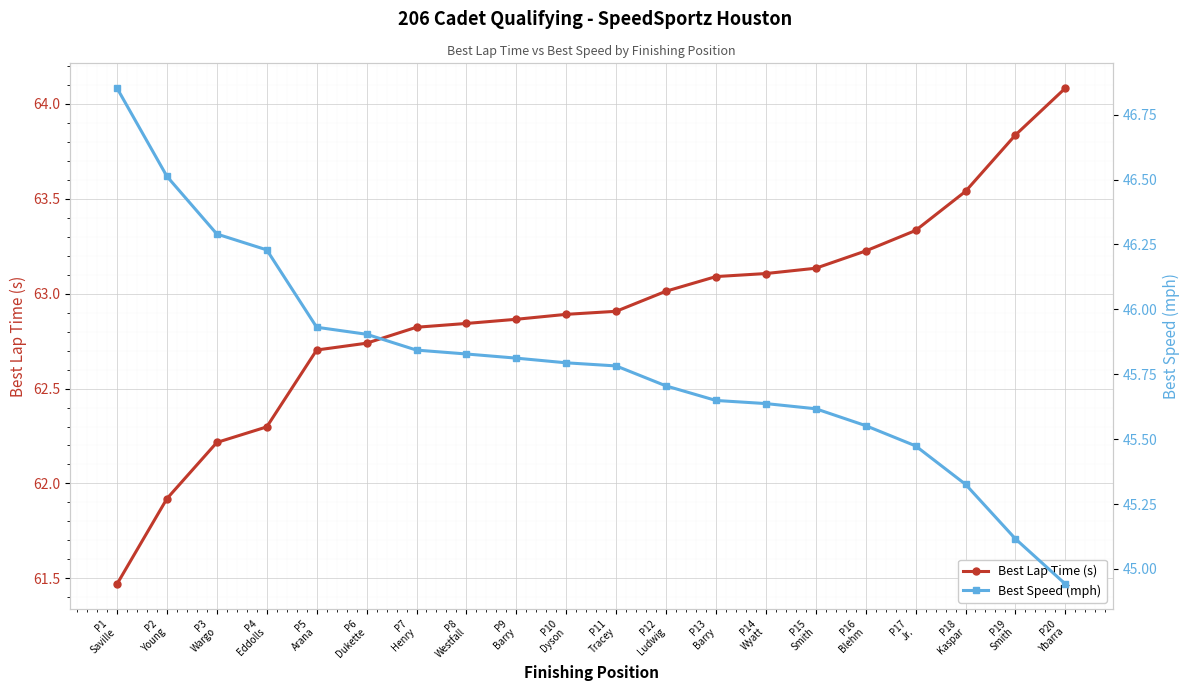

At P11
Tracey, list the series in order from smallest to largest.

Best Speed (mph), Best Lap Time (s)